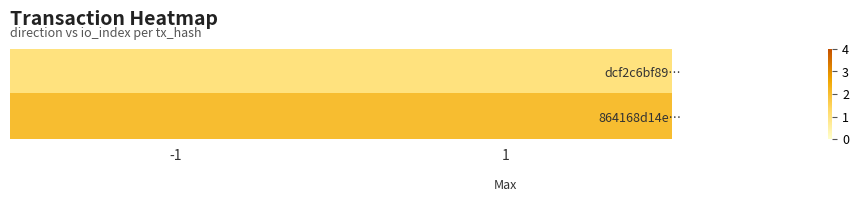

What is the minimum value shown in the chart?

1